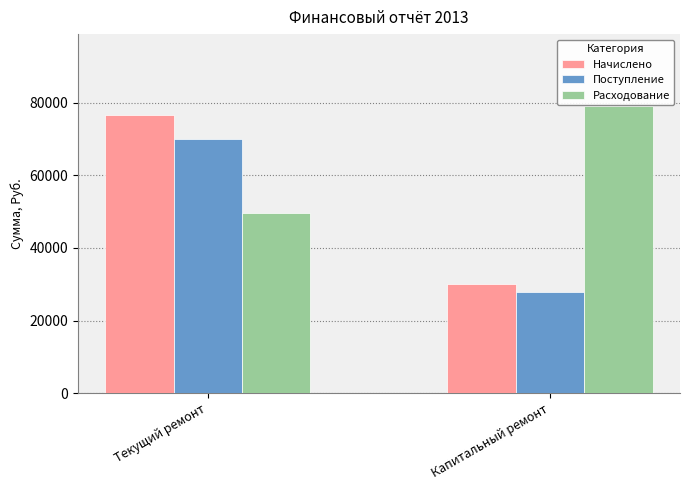

Are the bars grouped side by side (vs. stacked)?

Yes